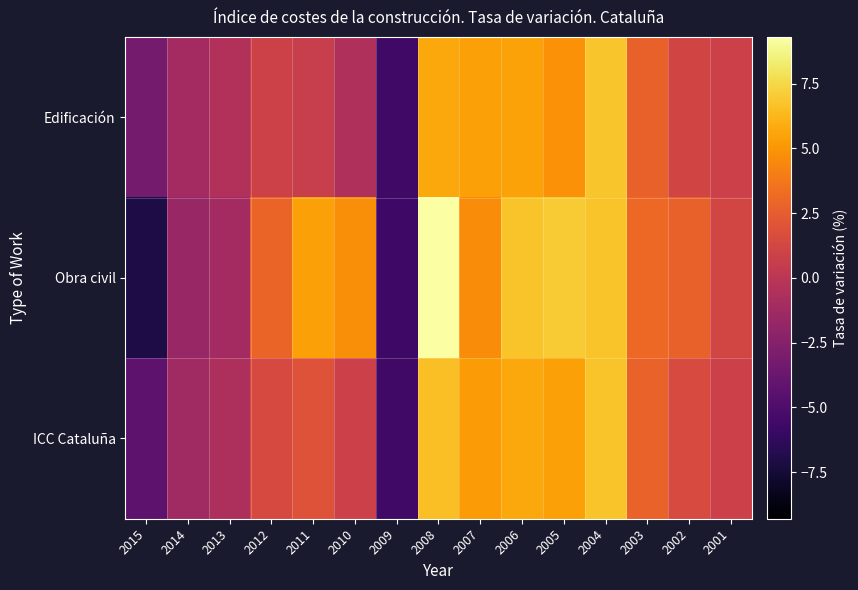

At 2007, list the series in order from smallest to largest.

Obra civil, ICC Cataluña, Edificación